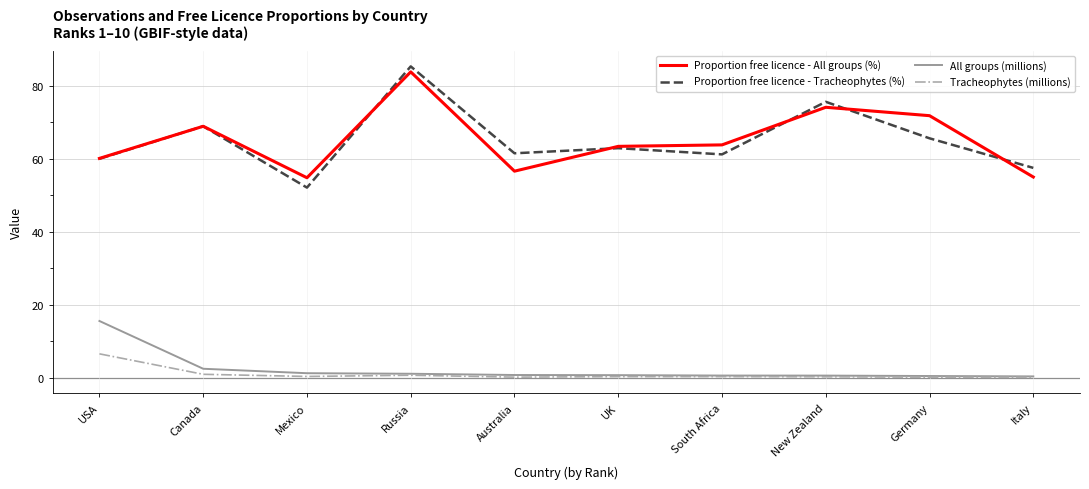

Where is the first local maximum for Proportion free licence - All groups (%)?

Canada